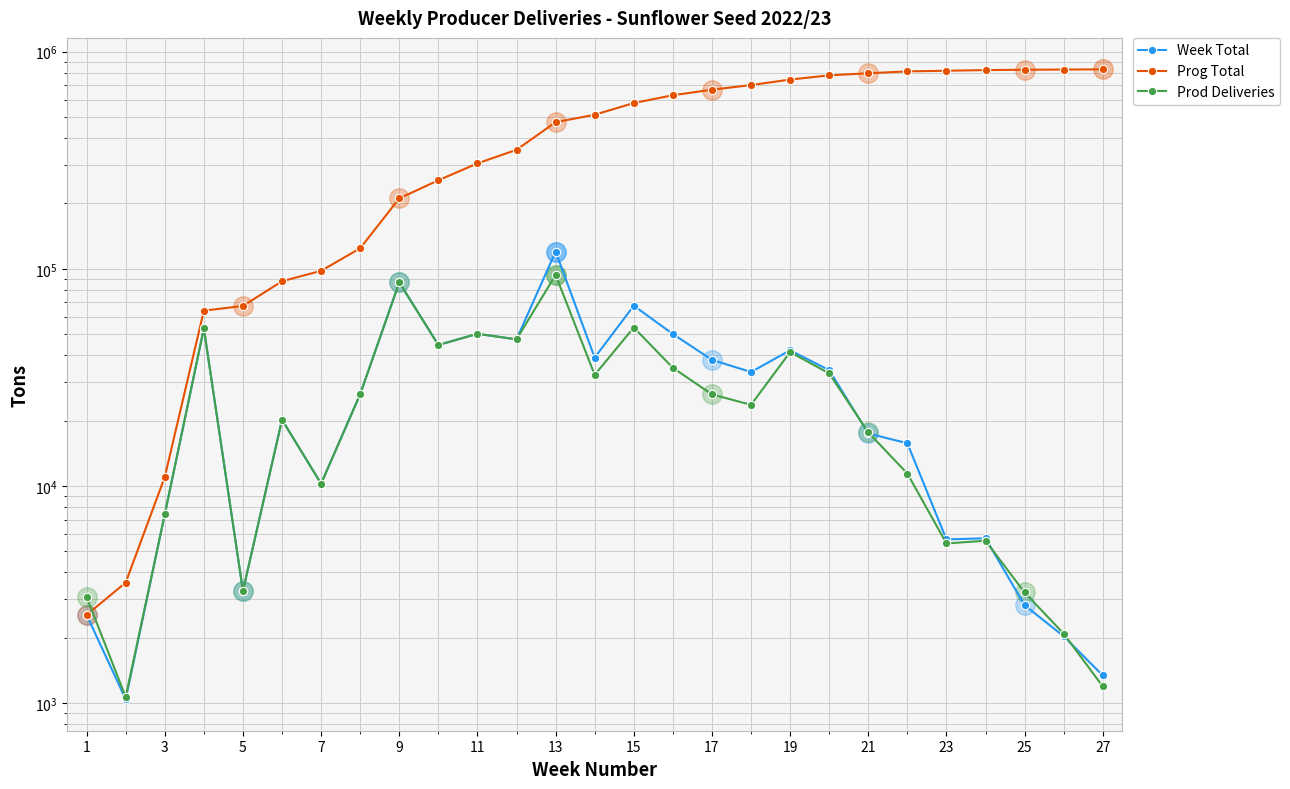

Which series reaches the minimum Y coordinate?

Week Total